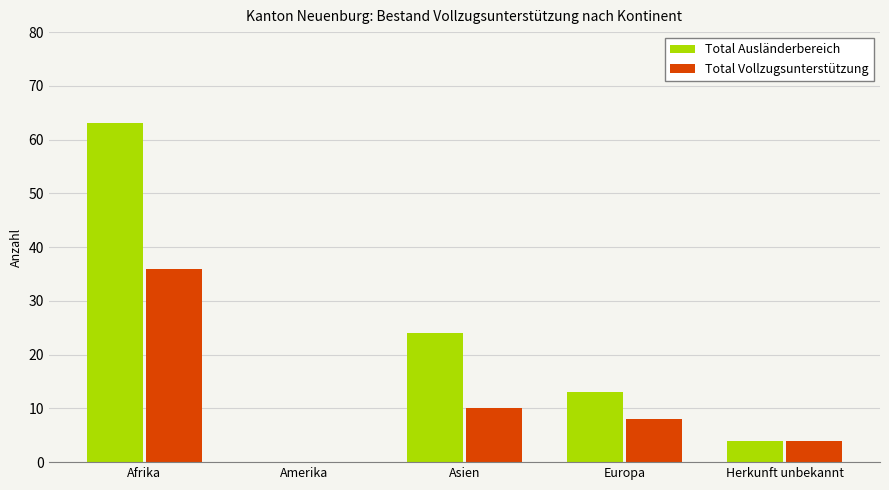

Where is Total Ausländerbereich nearest to the value 31?

Asien